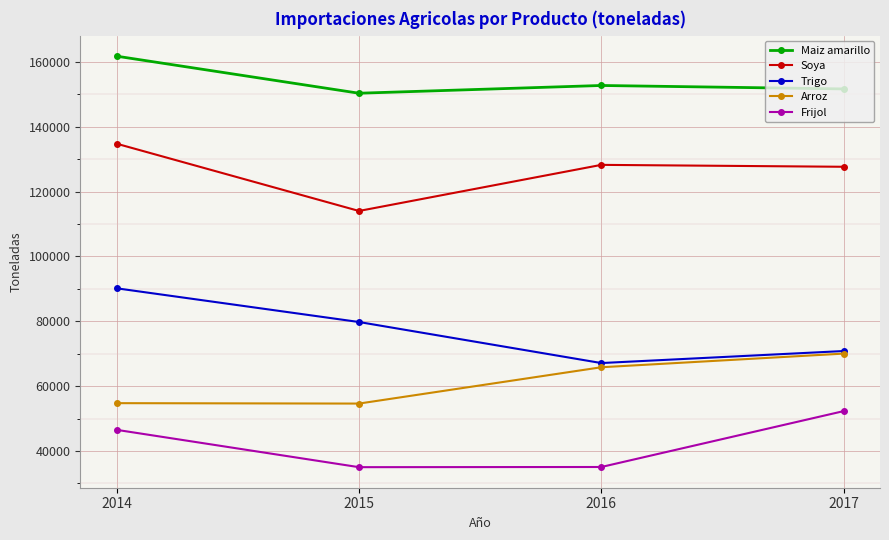

Read the Maiz amarillo value at 2014, to the nearest 10.

161730